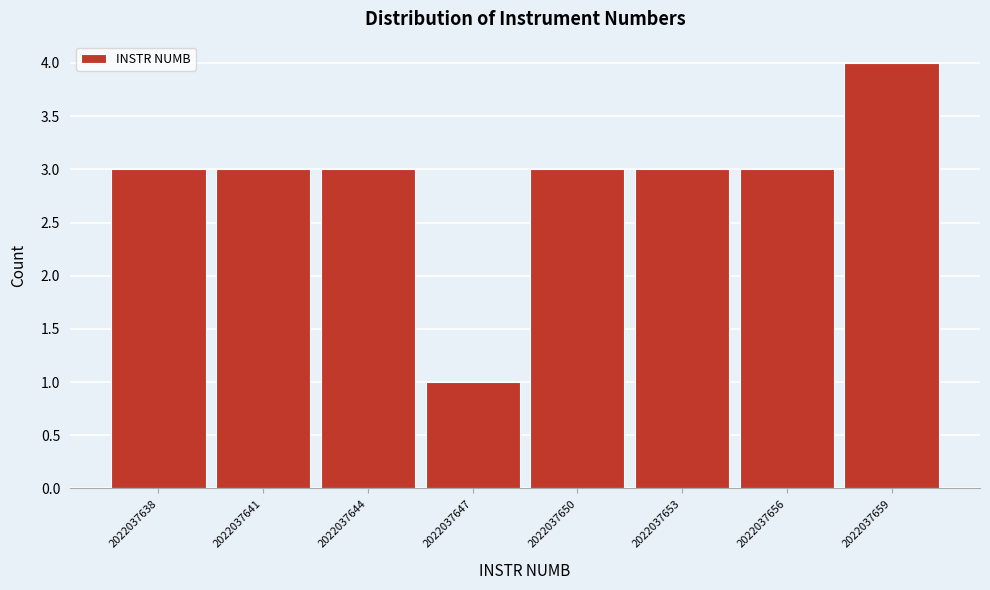

How tall is the bar that spans 2022037650 to 2022037653 on the x-axis? The values are not printed on the chart, so give them approximately, as read against the axis.

3